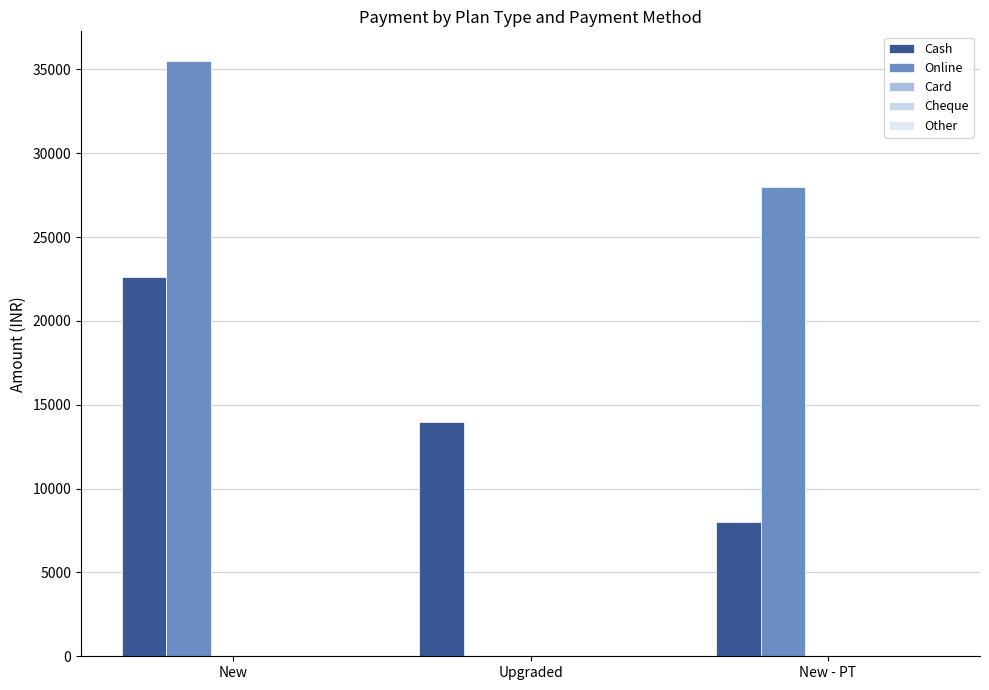

At which category is the sum across all series the highest?

New